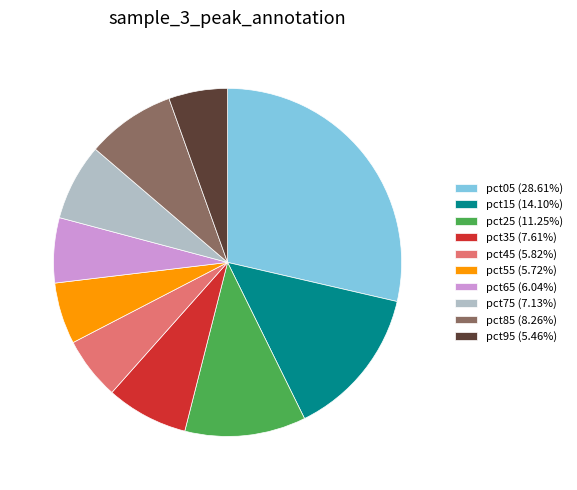

What is the ratio of the value at pct65 (6.04%) to the value at pct25 (11.25%)?

0.5